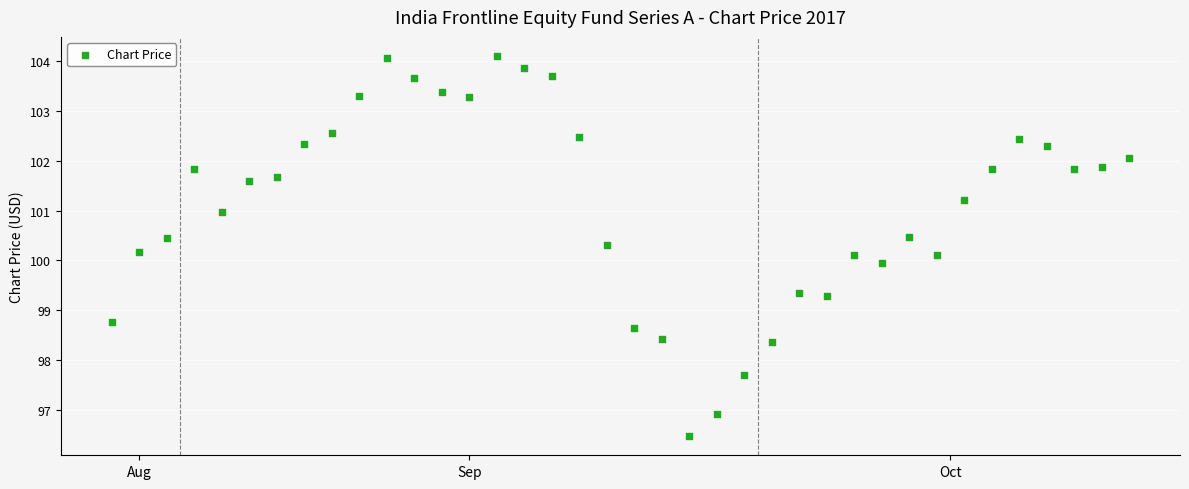

What is the range of Y values (max minus min)?

7.6